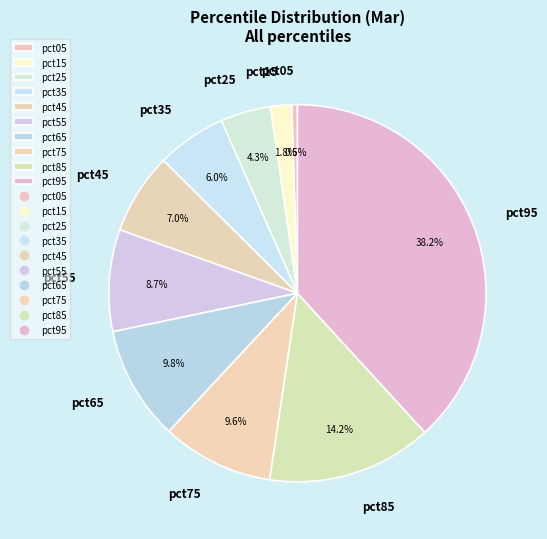

To the nearest percent, what is the difference between the pct35 and pct85 slice percentages?

8%